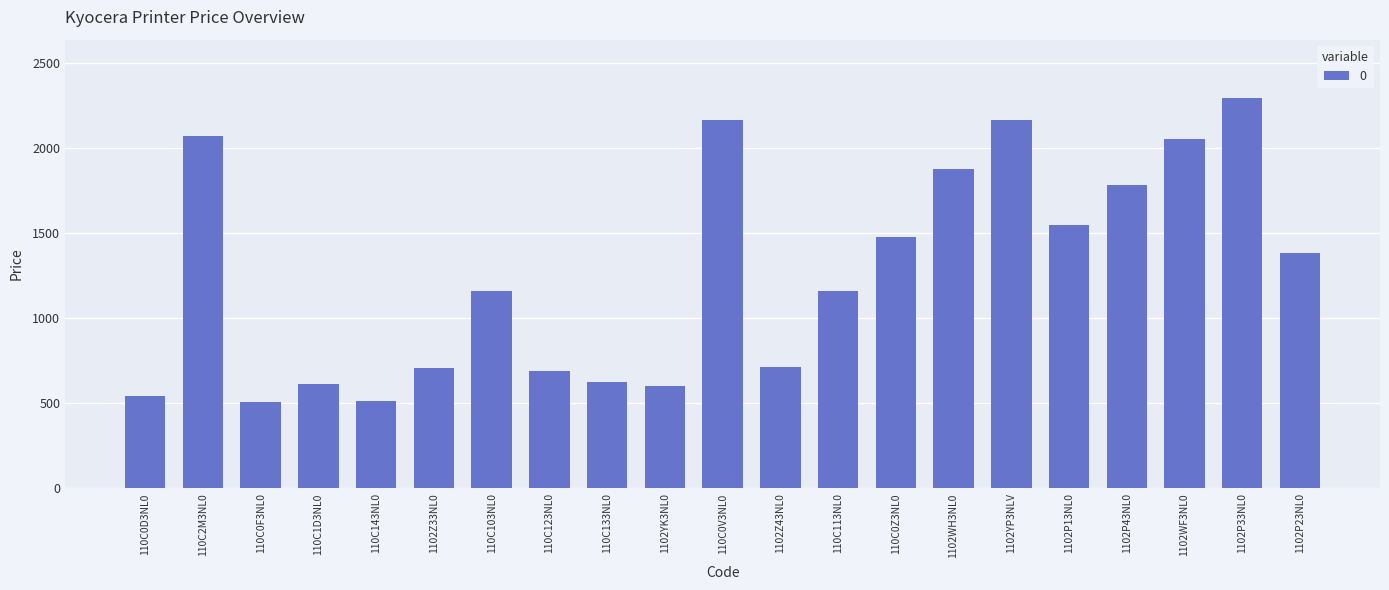

True or false: the data shows 740.7 at 110C0F3NL0.

False